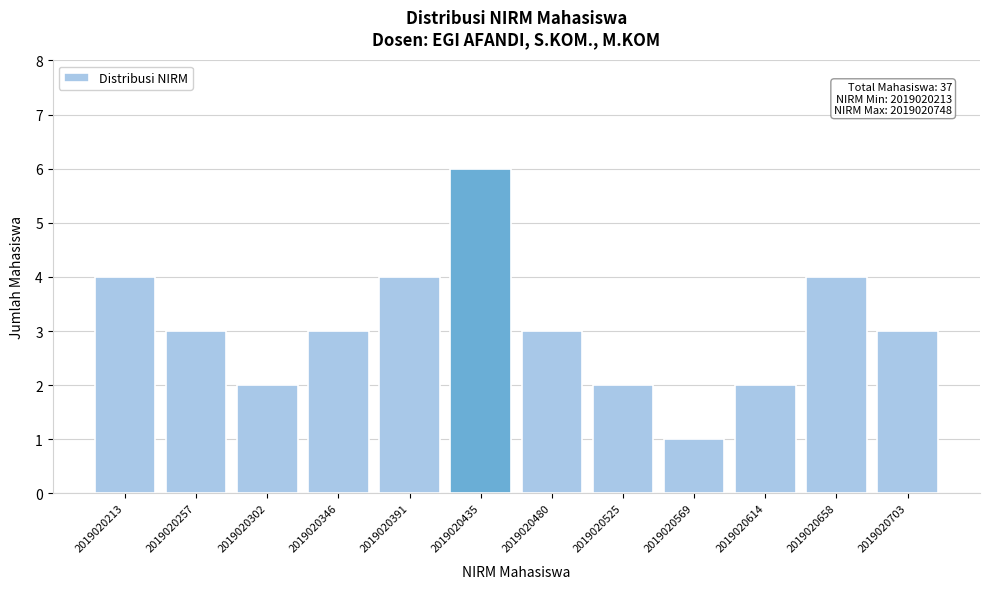

Reading left to right, what are all the values shown in this chart?

2019020213=4	2019020257=3	2019020302=2	2019020346=3	2019020391=4	2019020435=6	2019020480=3	2019020525=2	2019020569=1	2019020614=2	2019020658=4	2019020703=3